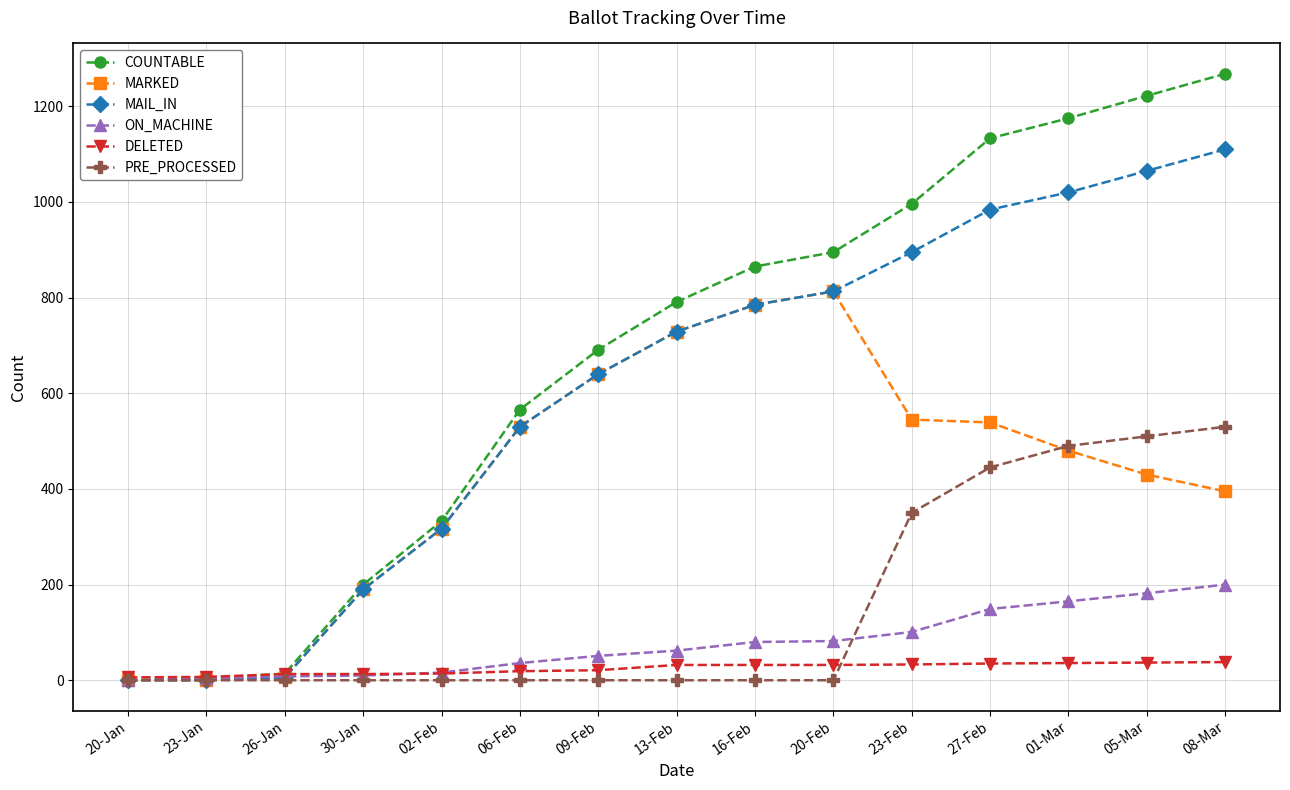

What is the difference between the highest and lowest values at 08-Mar?

1230